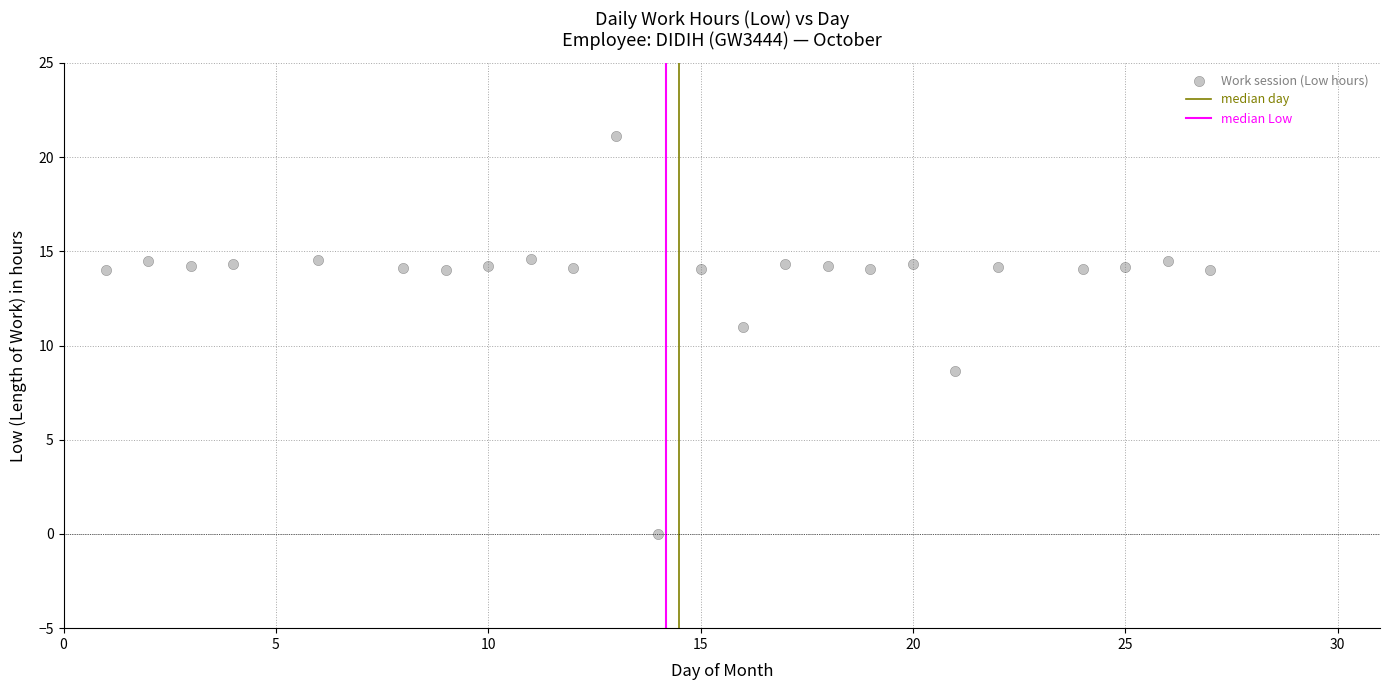

What Y value in the scatter plot is closest to 10?

11.0